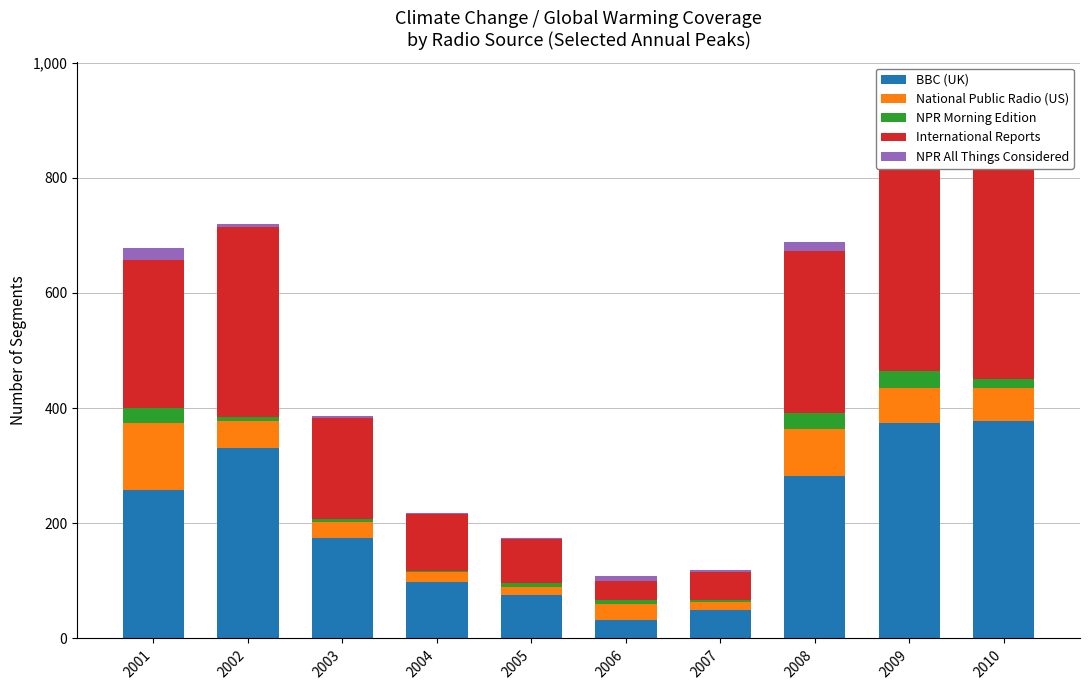

Which has a higher value, 2006 or 2007?

2007